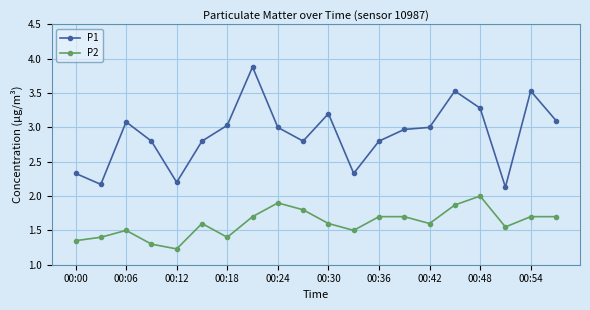

True or false: P1 has more than 2 interior local peaks.

True